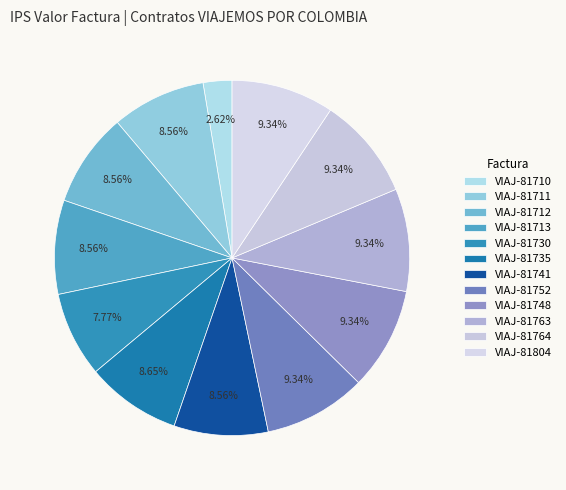

Is VIAJ-81763 the majority of the pie?

No